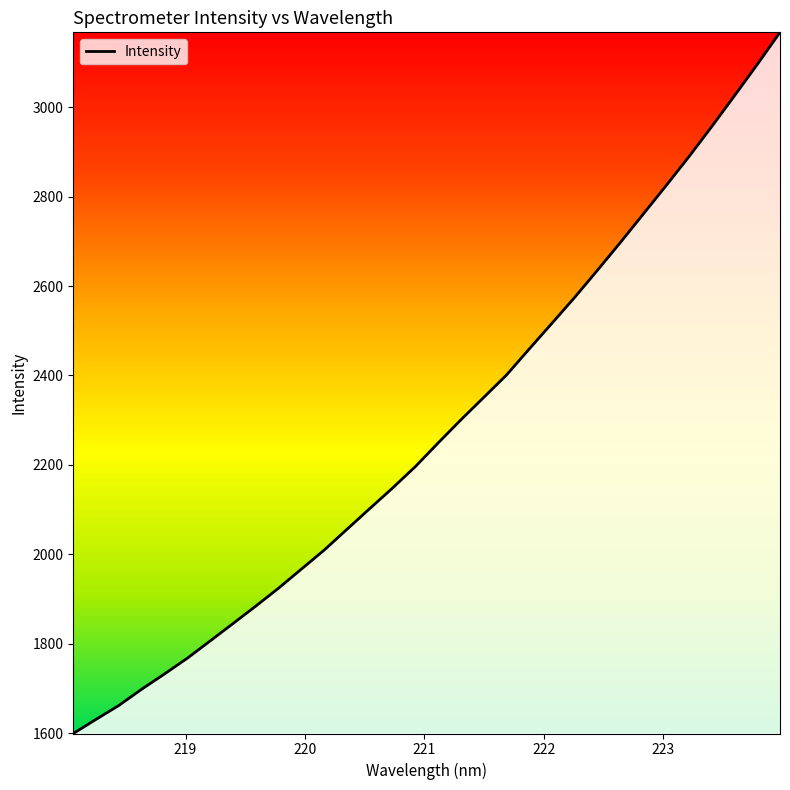

What is the minimum value shown in the chart?

1599.1